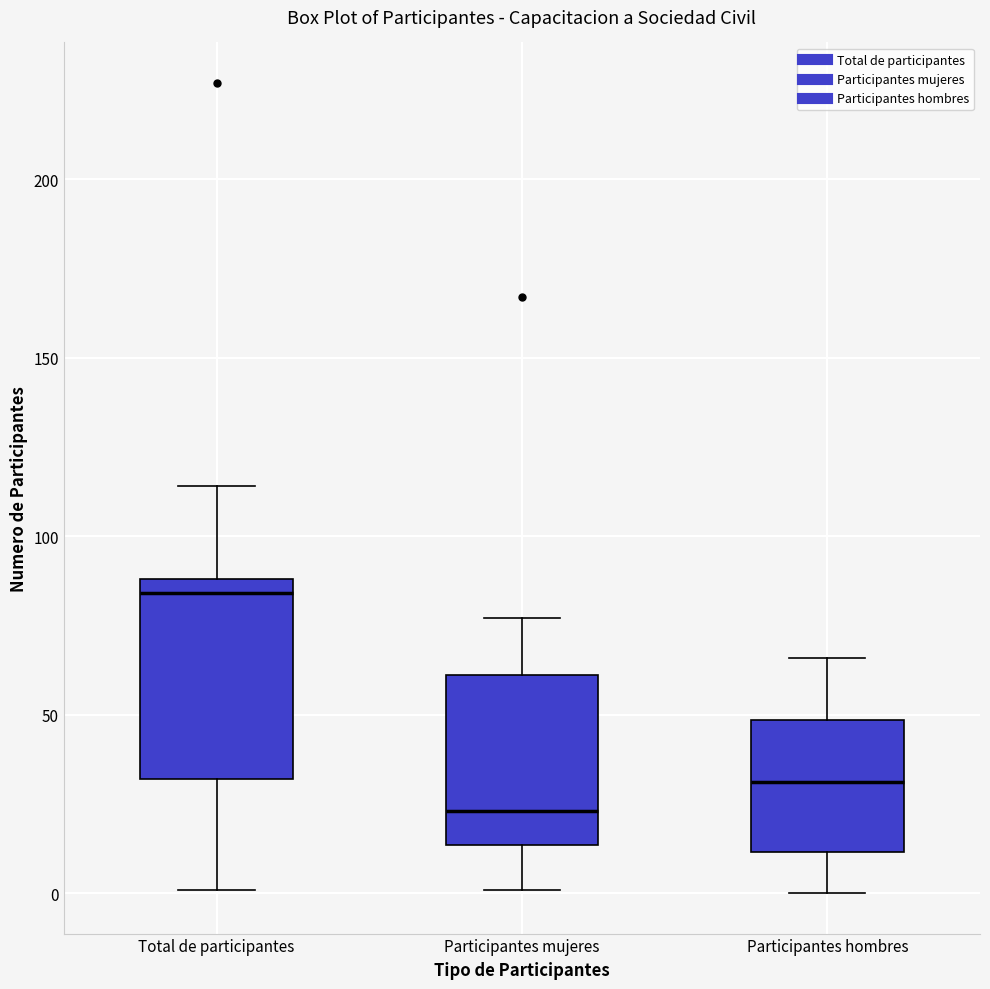

Which box's median line is the lowest?

Participantes mujeres